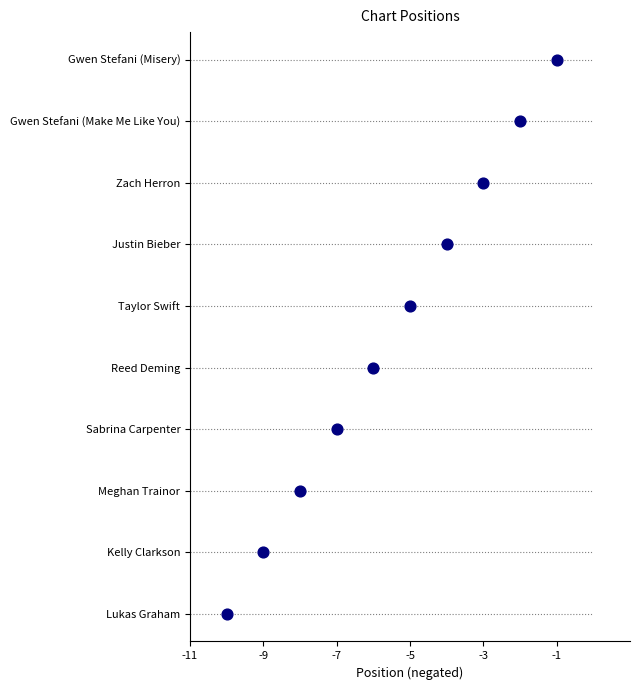

Which has a higher value, -1 or -3?

-3